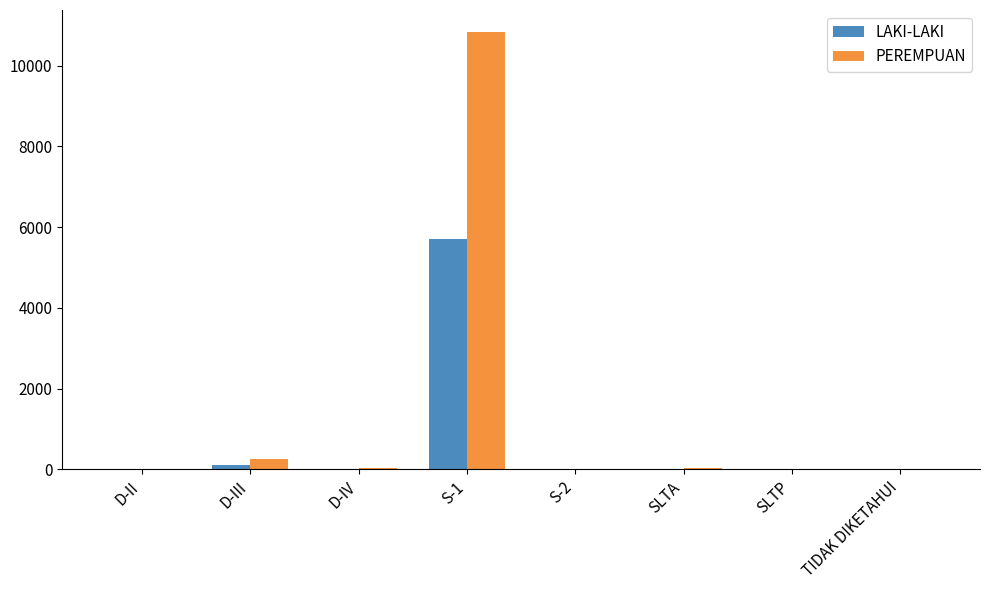

At which category is the sum across all series the highest?

S-1